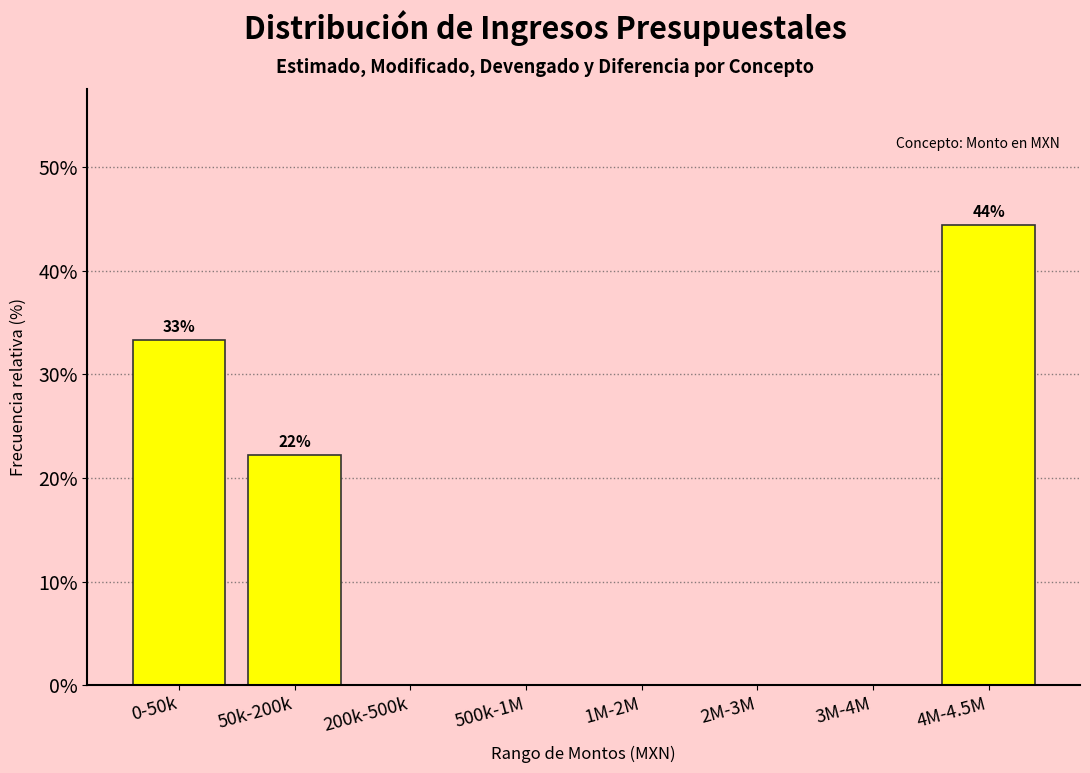

Reading left to right, what are all the values shown in this chart?

0-50k=33.3	50k-200k=22.2	200k-500k=0.0	500k-1M=0.0	1M-2M=0.0	2M-3M=0.0	3M-4M=0.0	4M-4.5M=44.4